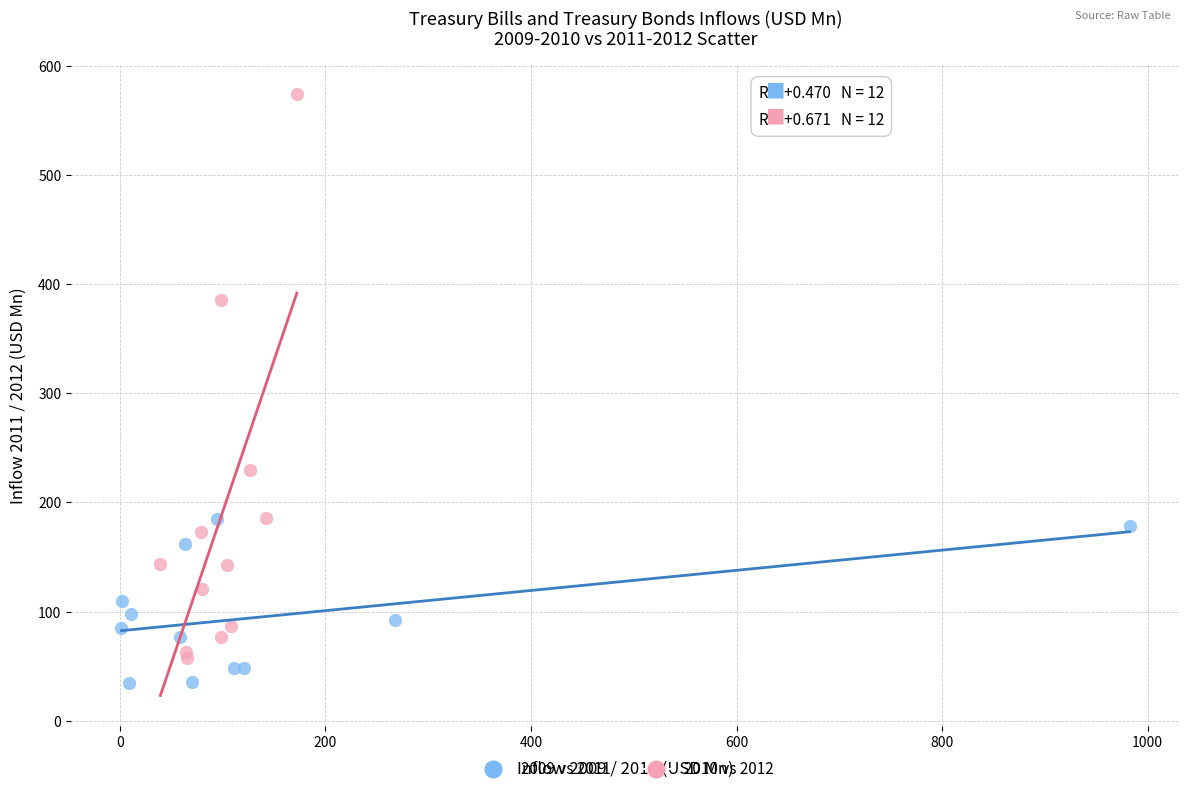

What are all the series names shown in the legend?

2009 vs 2011, 2010 vs 2012